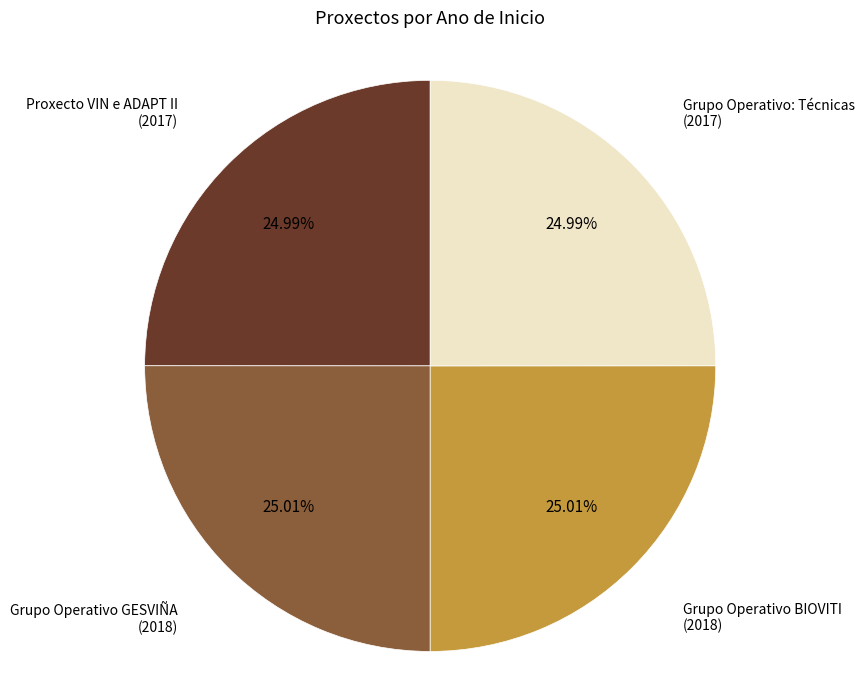

Does any single category account for the majority?

No